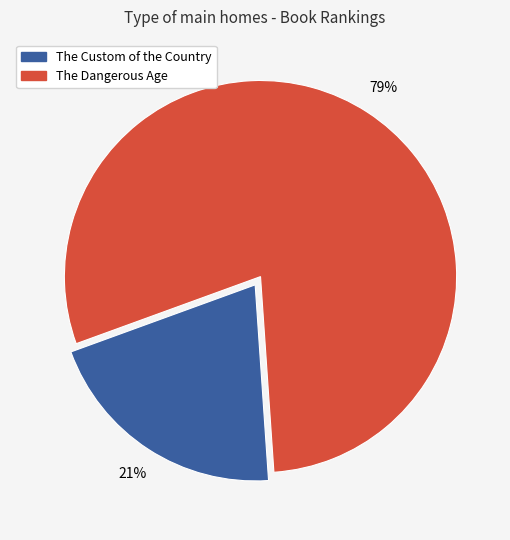

How many slices are in this pie chart?

2